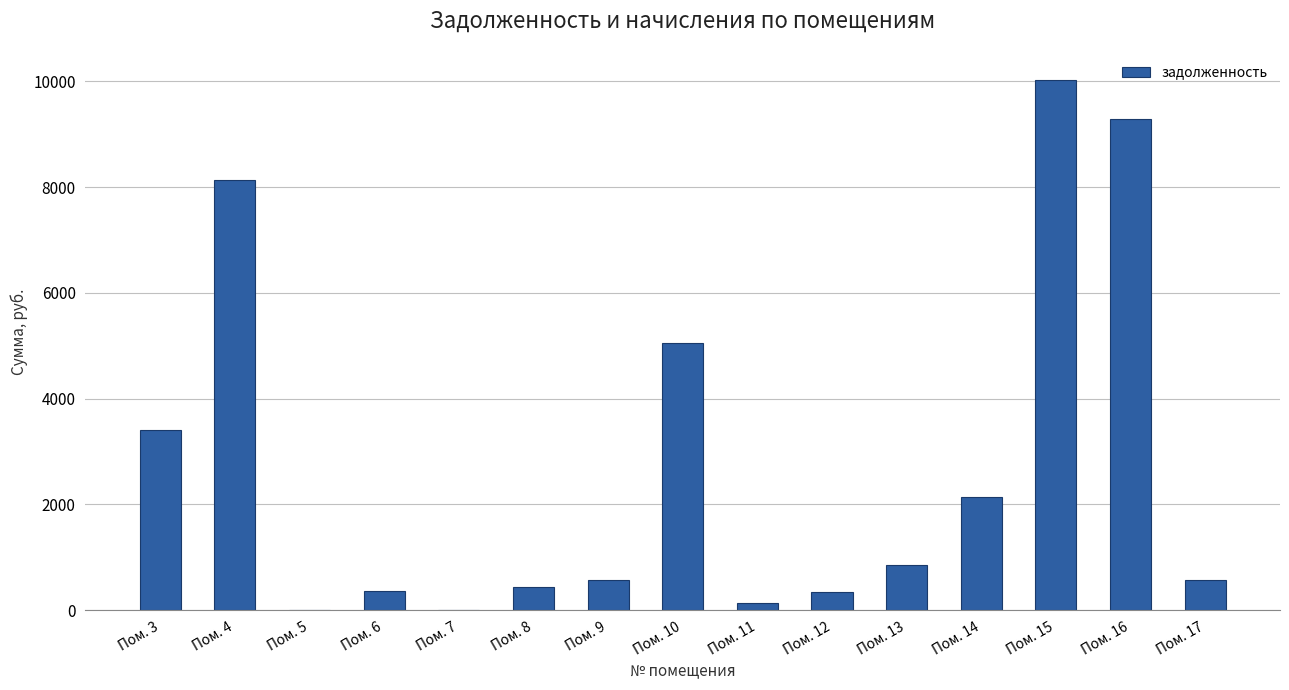

What is the maximum value shown in the chart?

10032.3